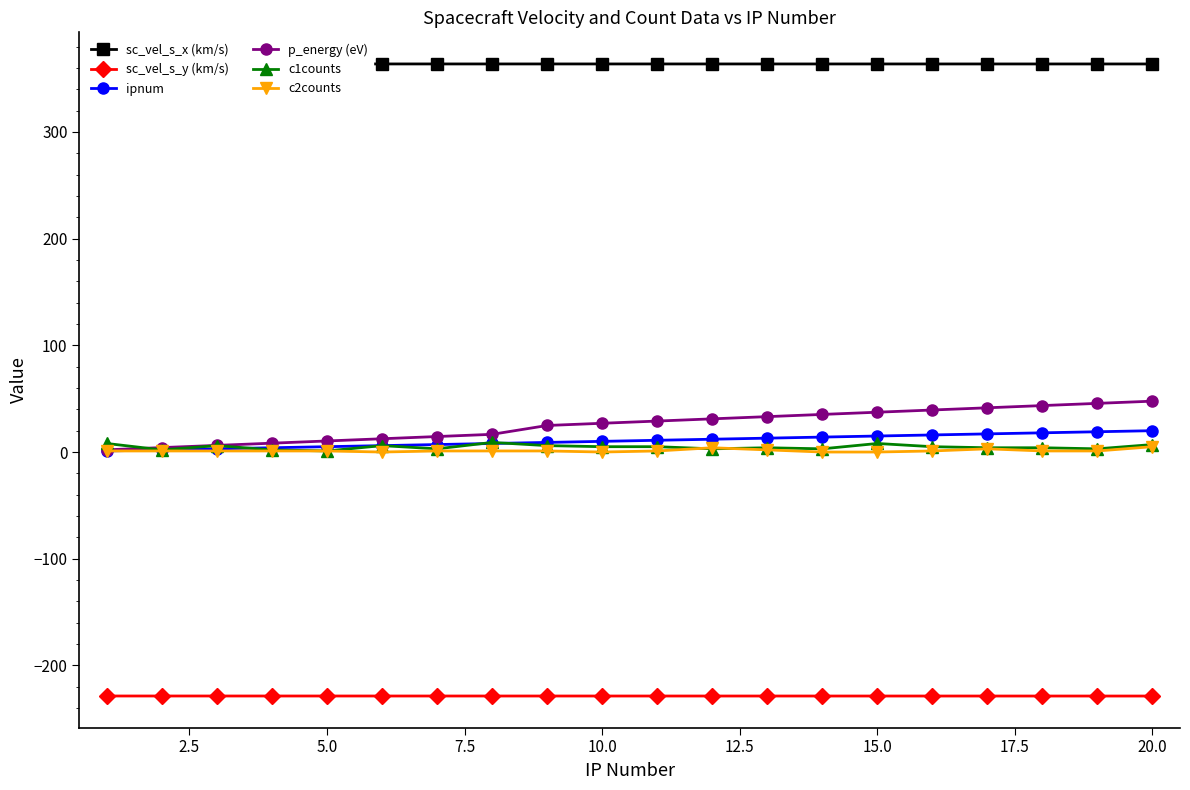

What is the lowest value of the p_energy (eV) series?

2.1